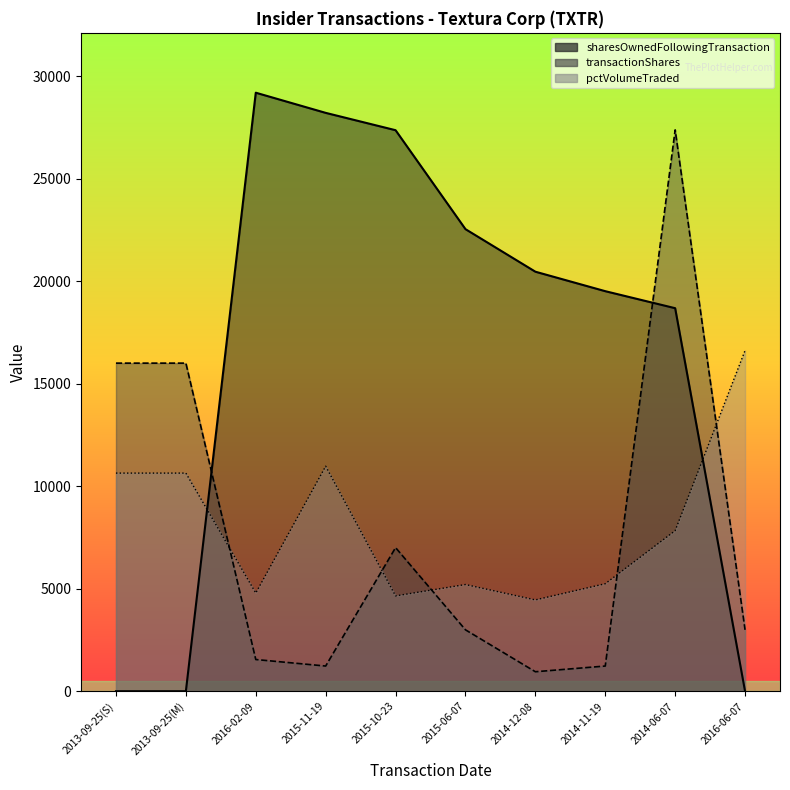

Rank the series at 2014-06-07 from highest to lowest value.

transactionShares, sharesOwnedFollowingTransaction, pctVolumeTraded